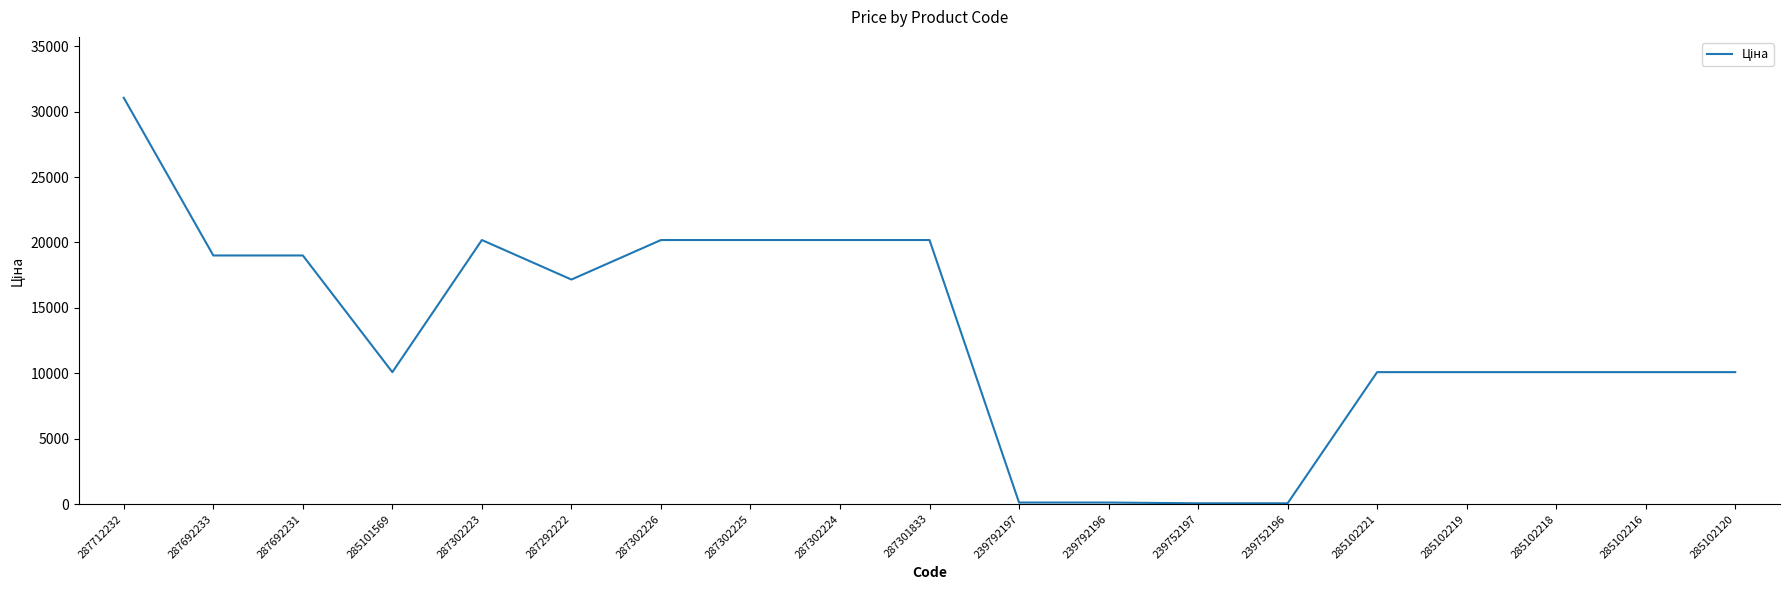

Approximately how many times larger is the value at 285102221 compared to 285101569?

1.0